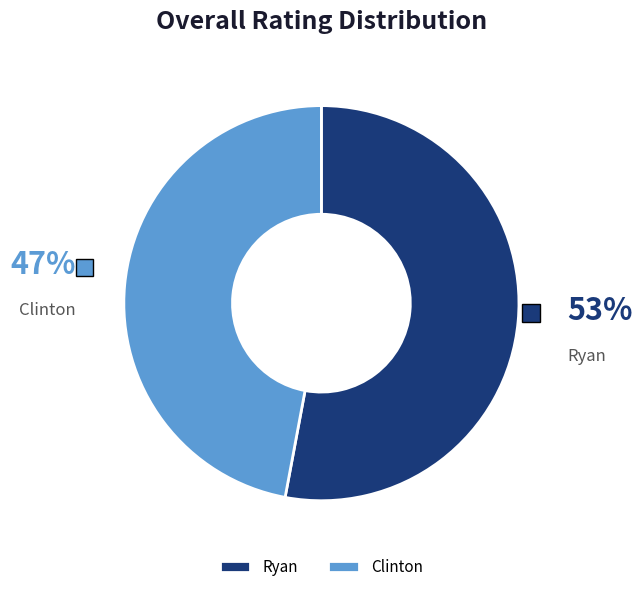

Which slice is the smallest?

Clinton